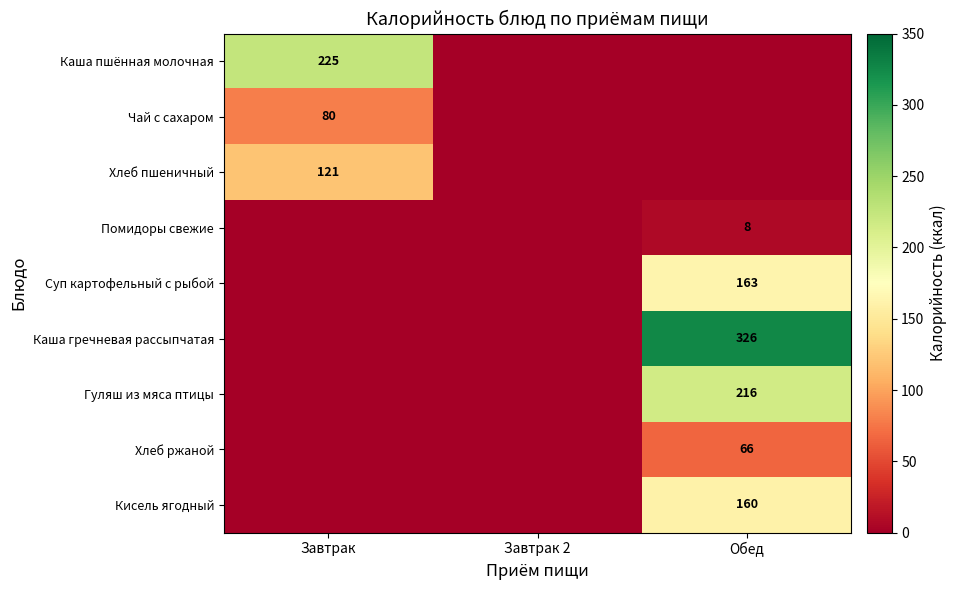

Is it true that Чай с сахаром equals 80 at Завтрак?

True